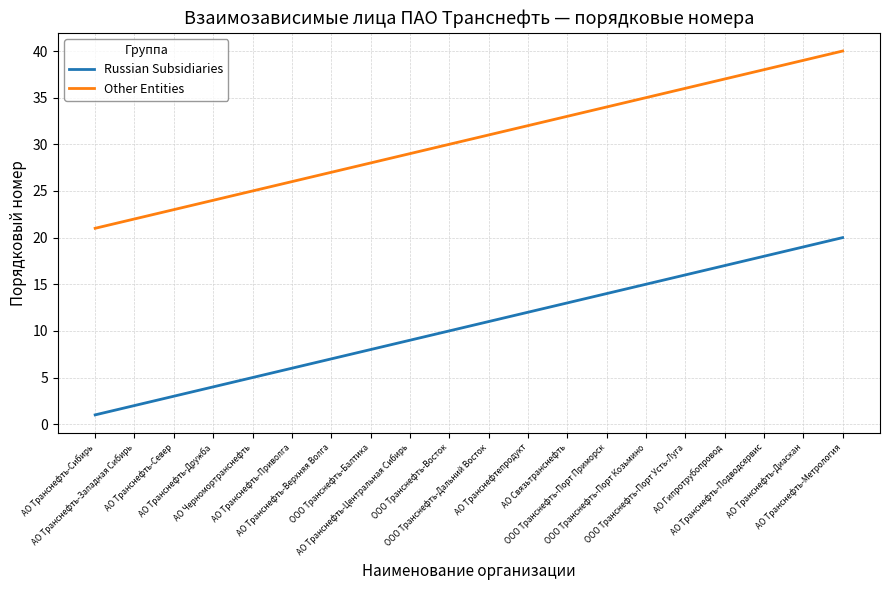

Count the number of data series in this chart.

2